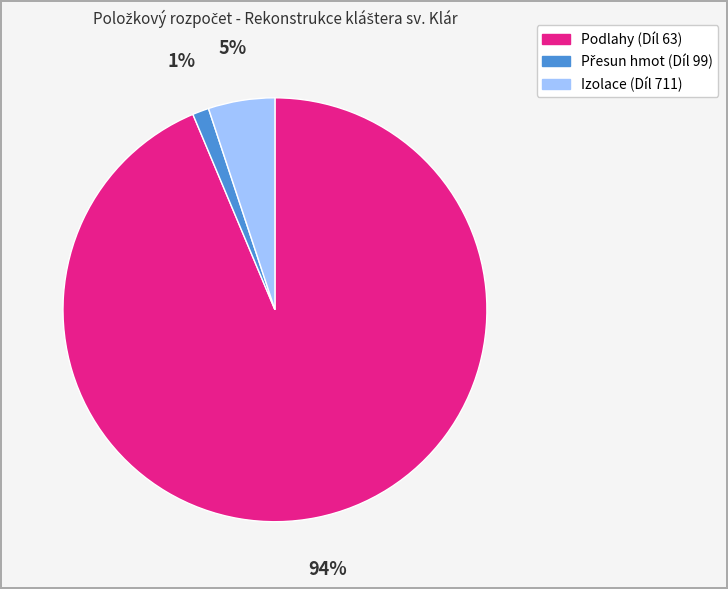

Is the sum of Podlahy (Díl 63) and Izolace (Díl 711) greater than half?

Yes